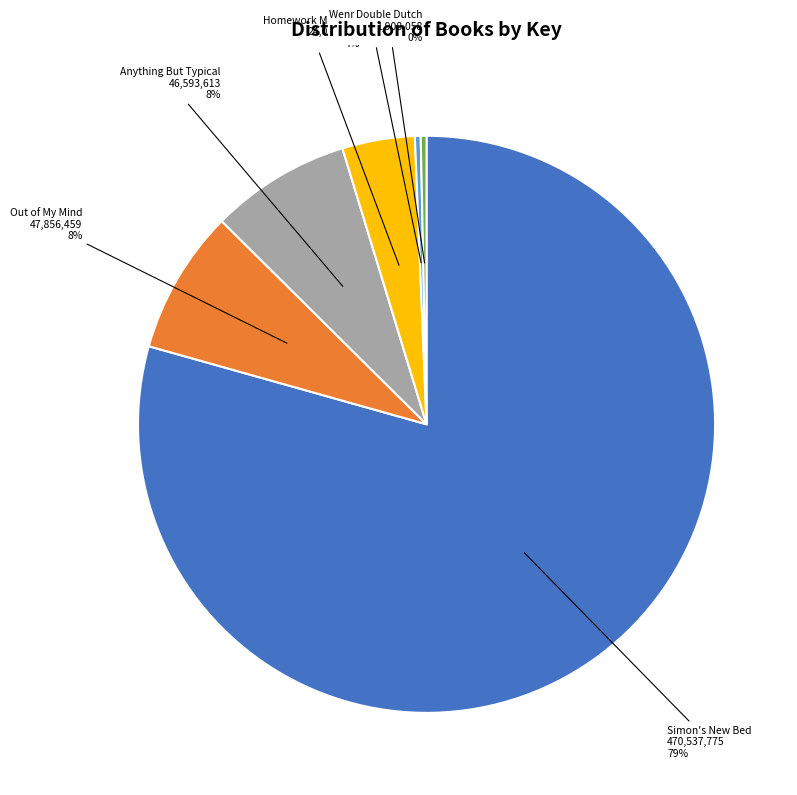

Is it true that Simon's New Bed is 66% of the pie?

False